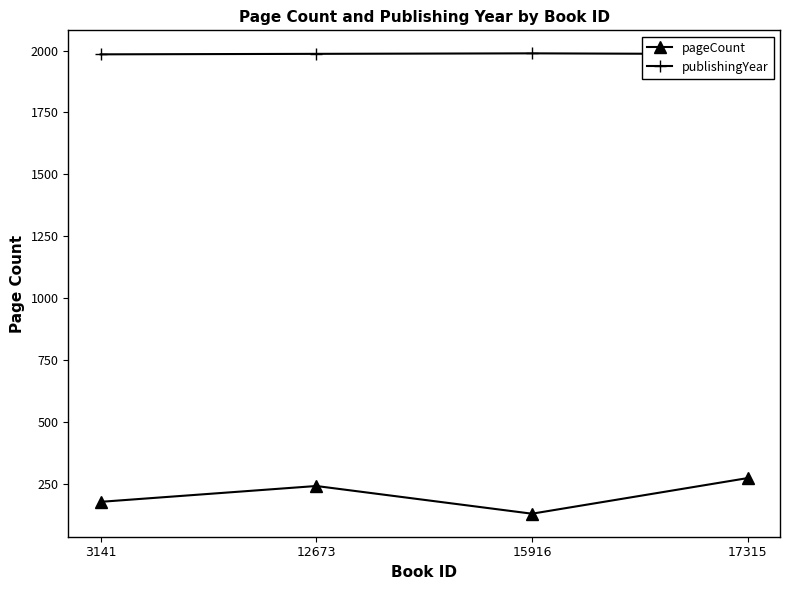

What is the maximum value shown in the chart?

1989